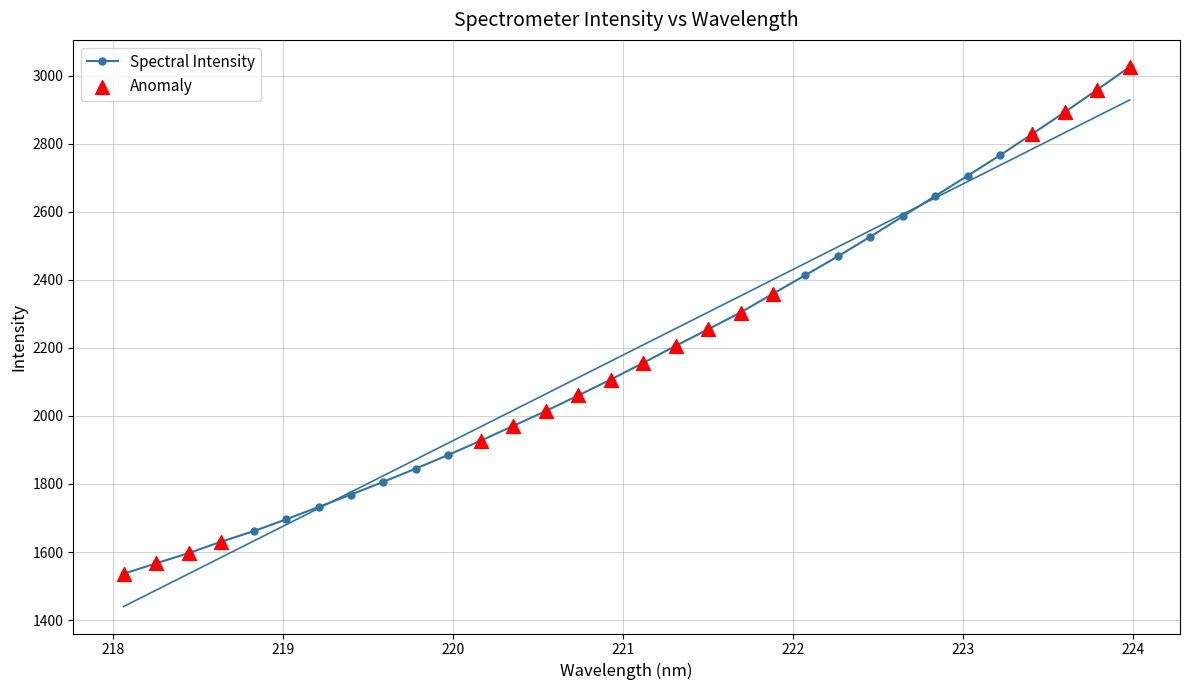

What is the change in value from 222.4538 to 222.8355?

+119.3